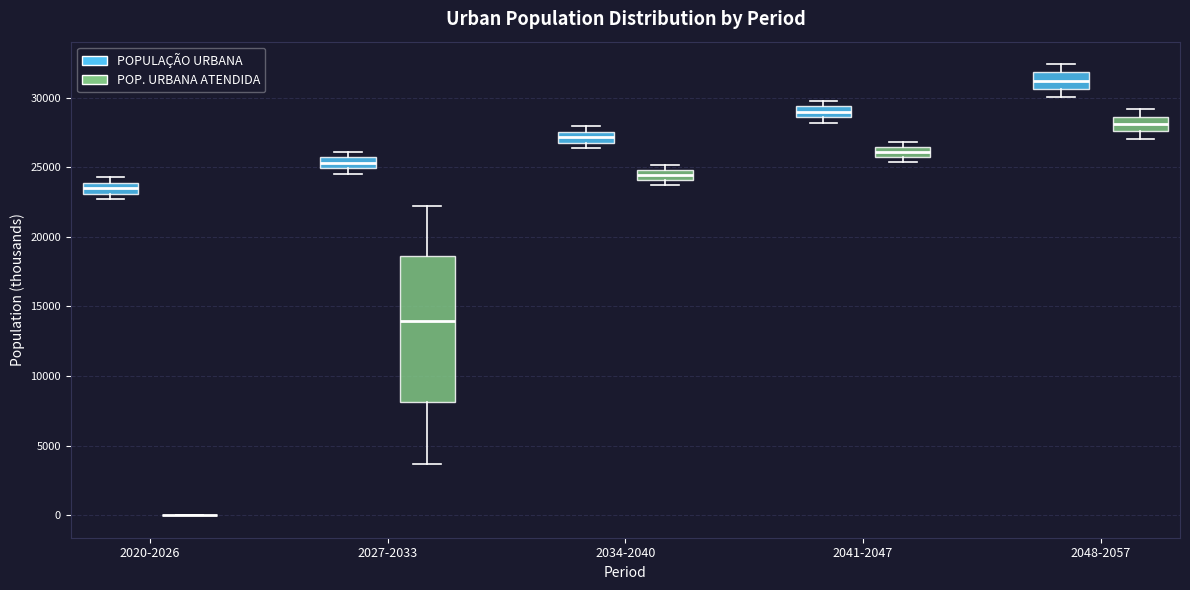

Which box is the tallest, from its lower edge to its upper edge?

2027-2033 (POP. URBANA ATENDIDA)